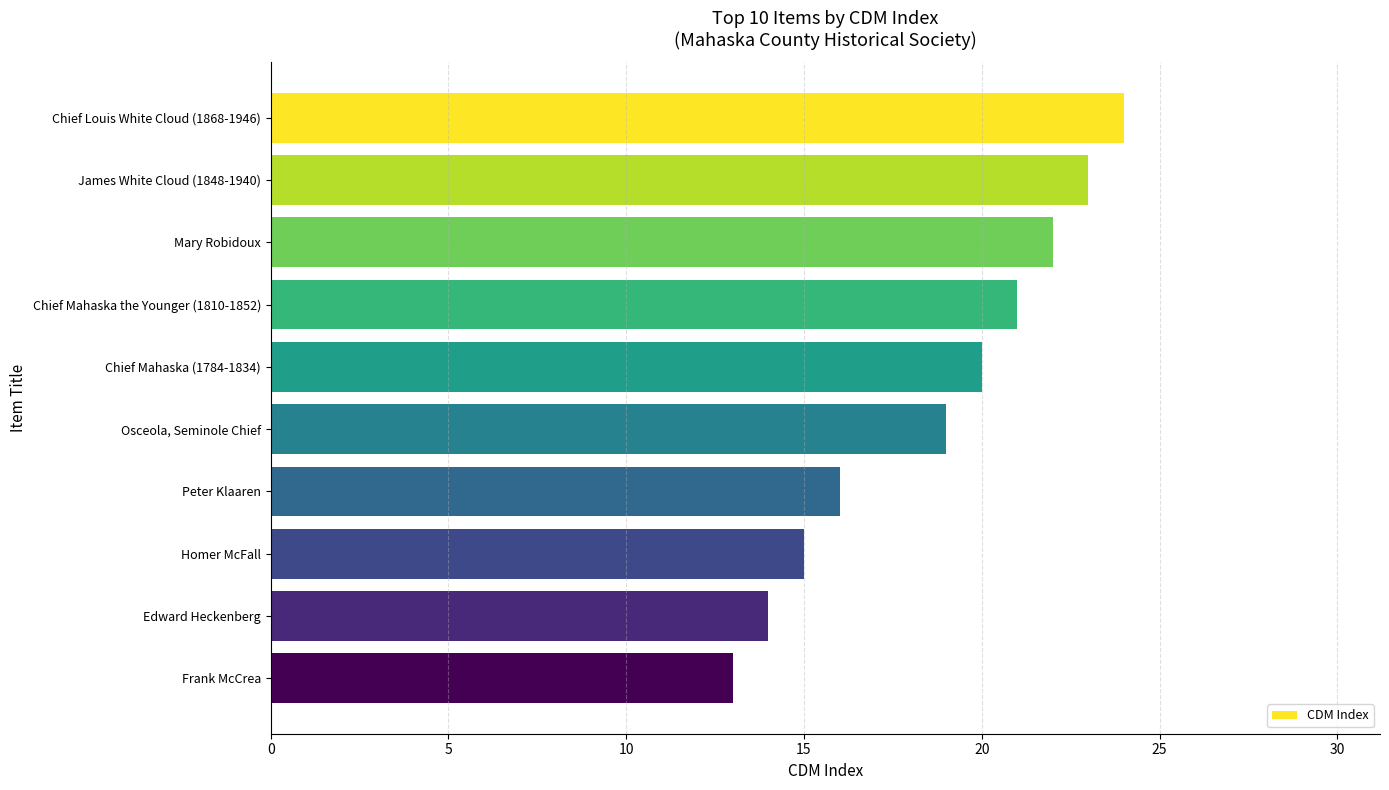

The chart shows a value of 13 at Frank McCrea. True or false?

True